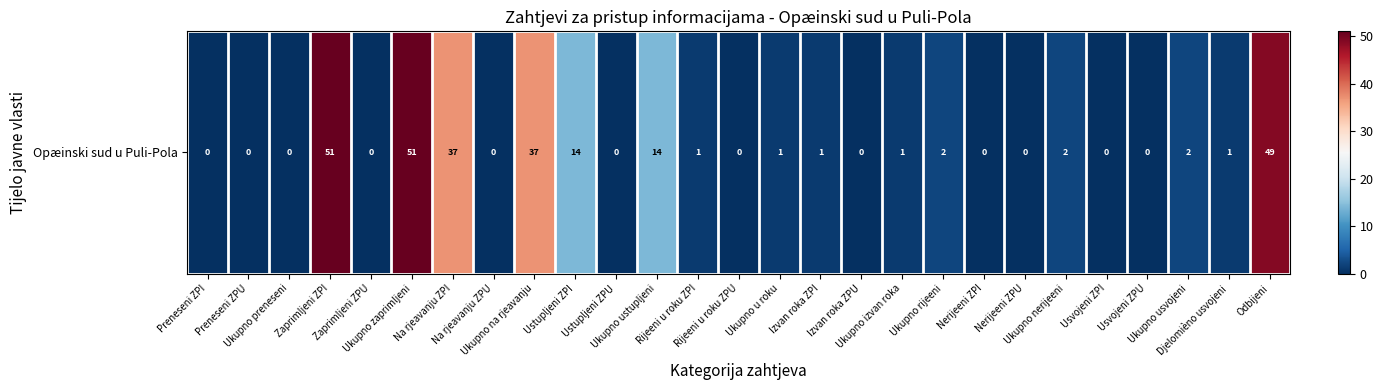

Is it true that the value at Ukupno u roku is 0?

False